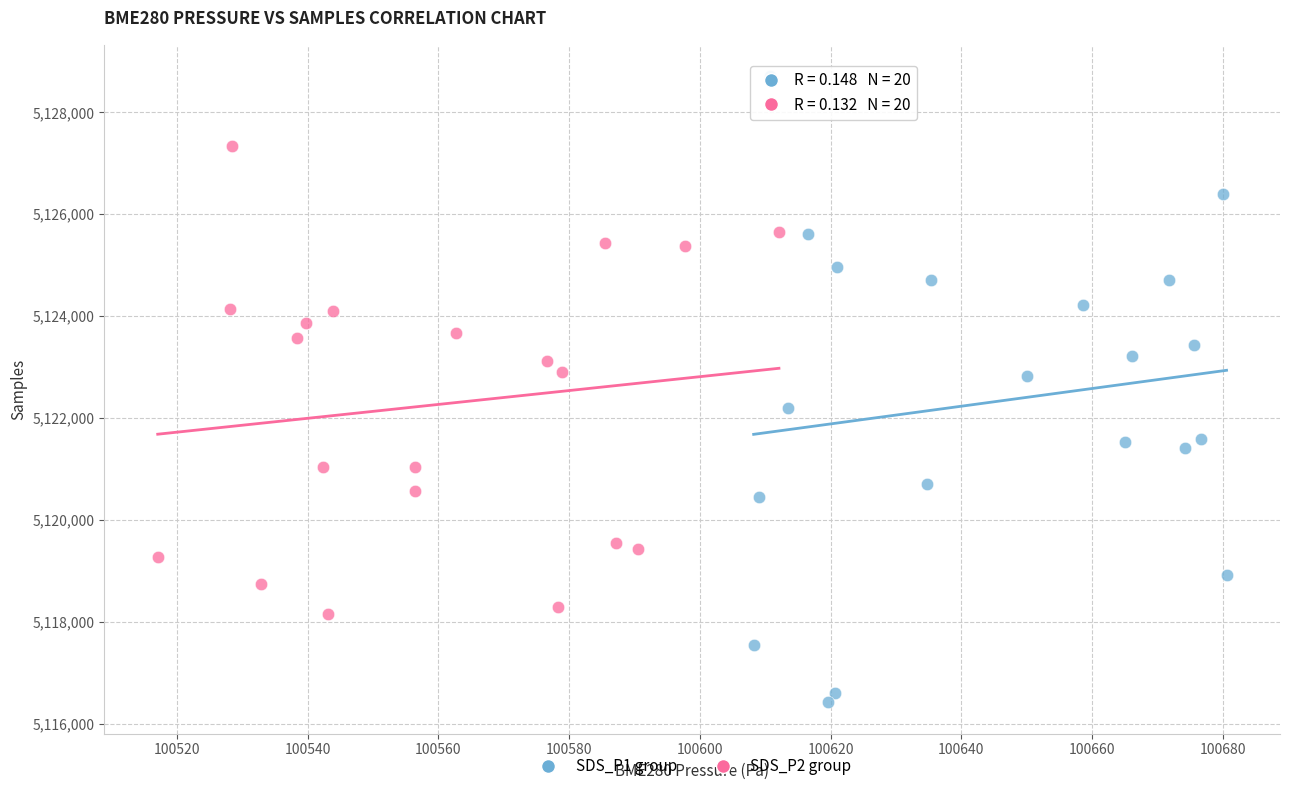

Which series contains the lowest Y value?

SDS_P1 group